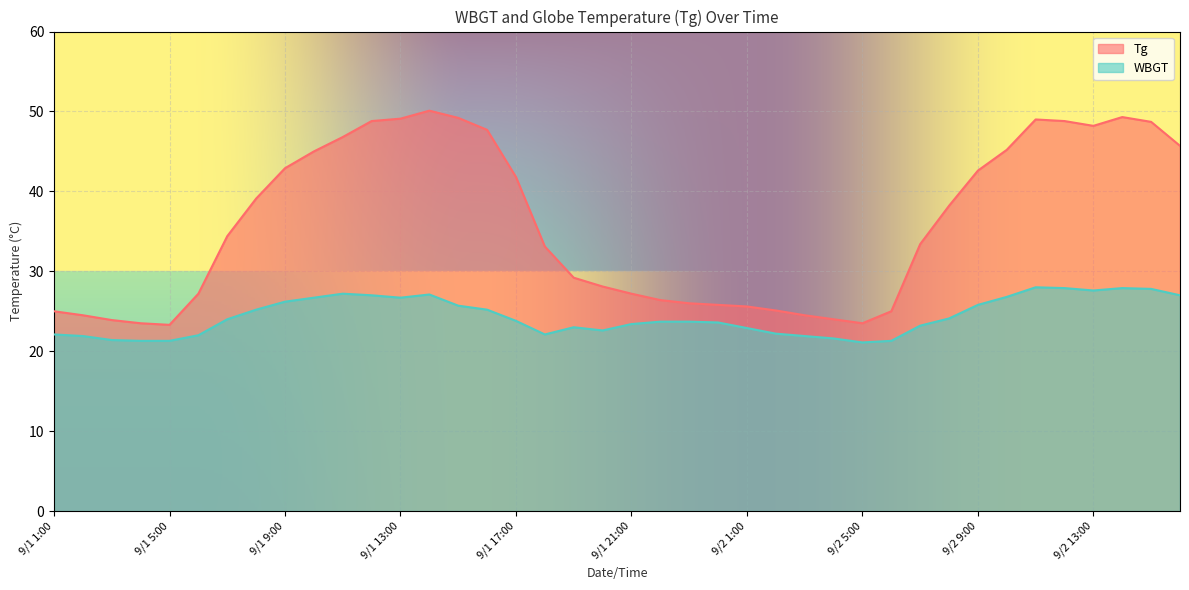

True or false: Tg and WBGT intersect in this chart.

False